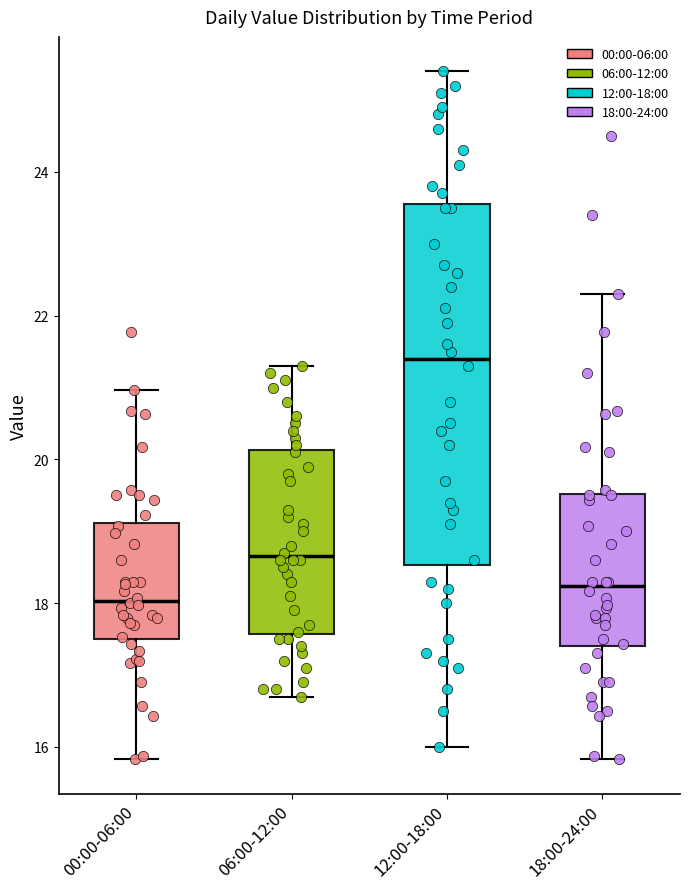

Which box has the highest median line?

12:00-18:00